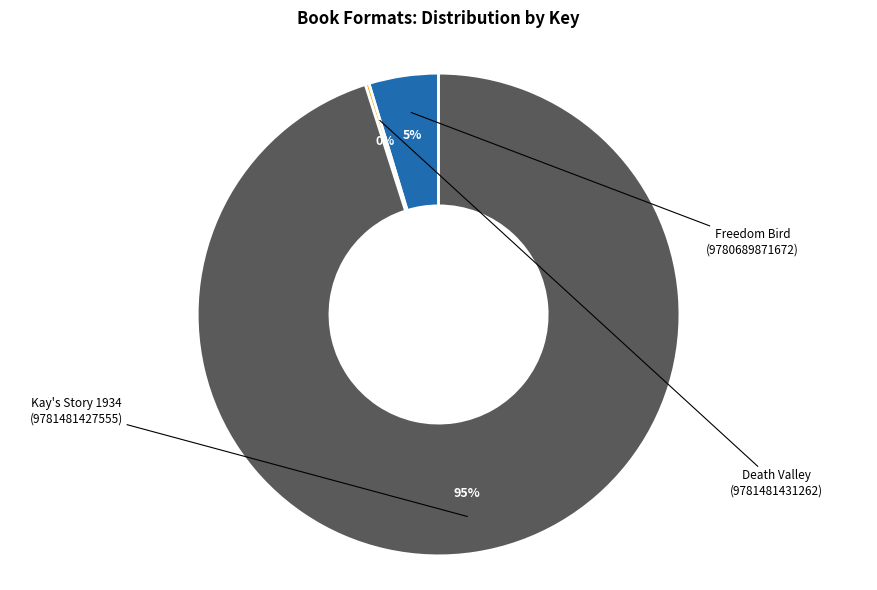

To the nearest percent, what is the average slice percentage?

33%